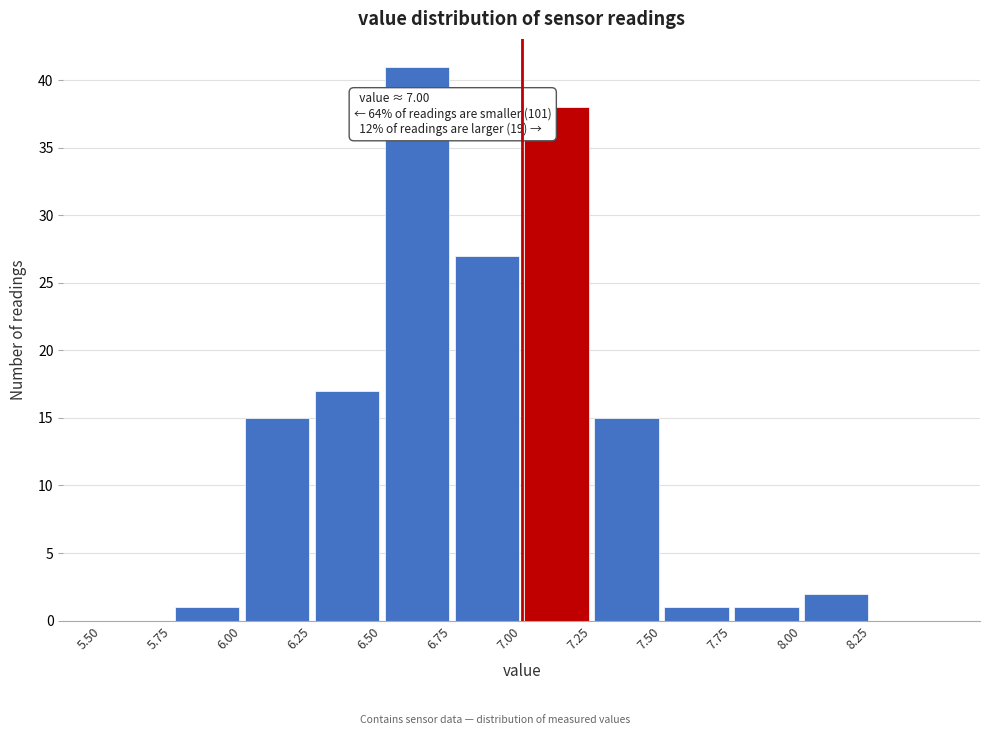

Over which range of the x-axis is the bar tallest?

6.50 to 6.75